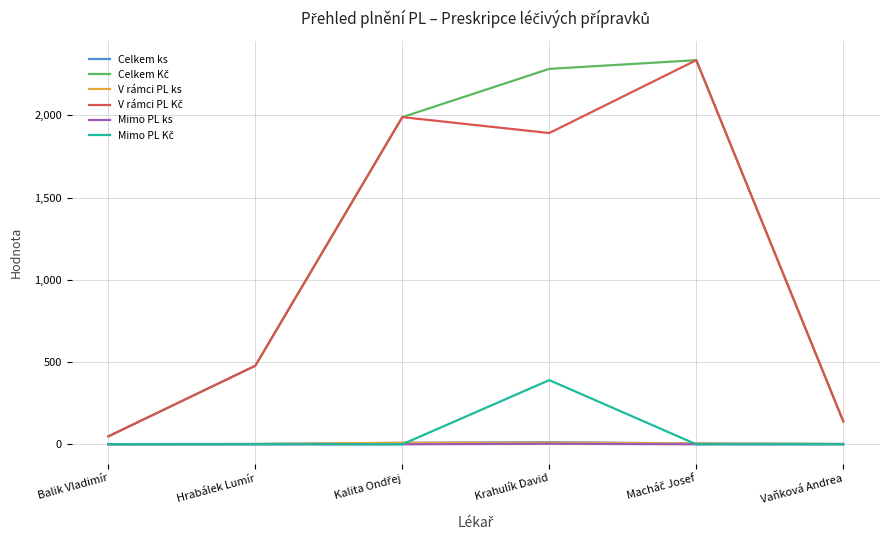

What is the difference between the highest and lowest values at Krahulík David?

2279.8